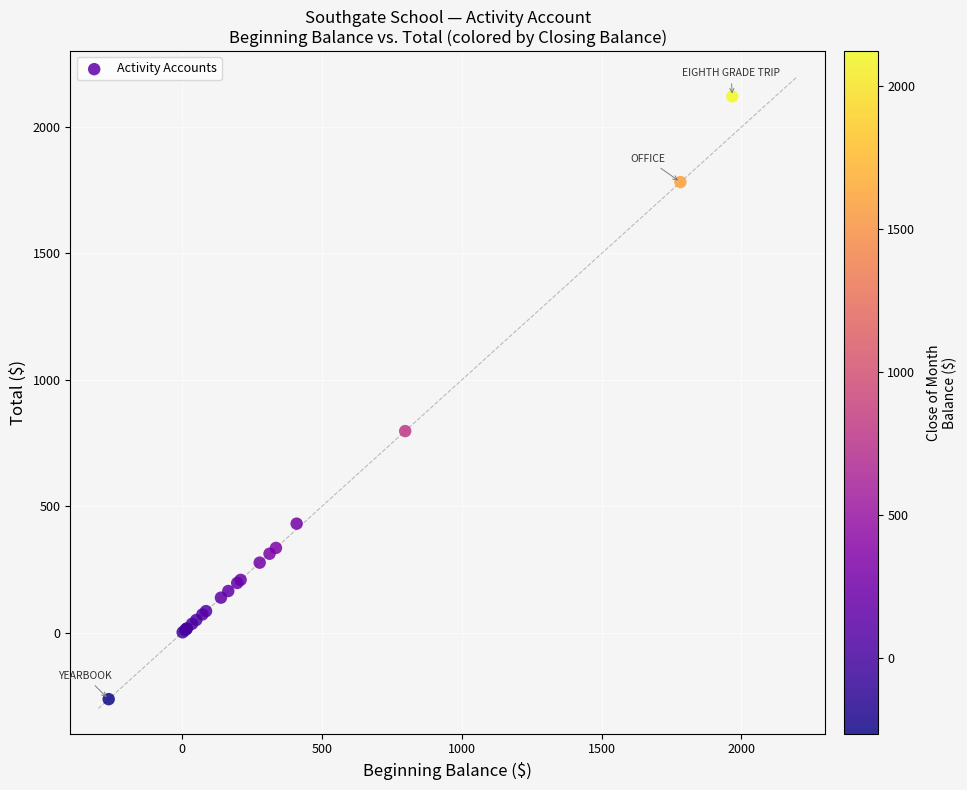

What Y value in the scatter plot is closest to 928?

797.2